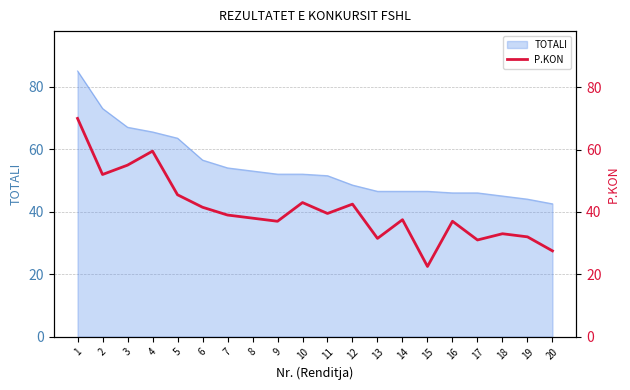

True or false: TOTALI has a value of 52.0 at 9.

True